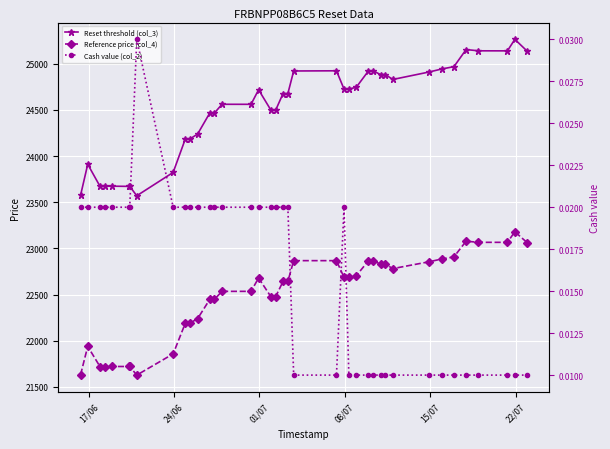

Is the value of Reset threshold (col_3) at 8 greater than the value of Reference price (col_4) at 32?

Yes